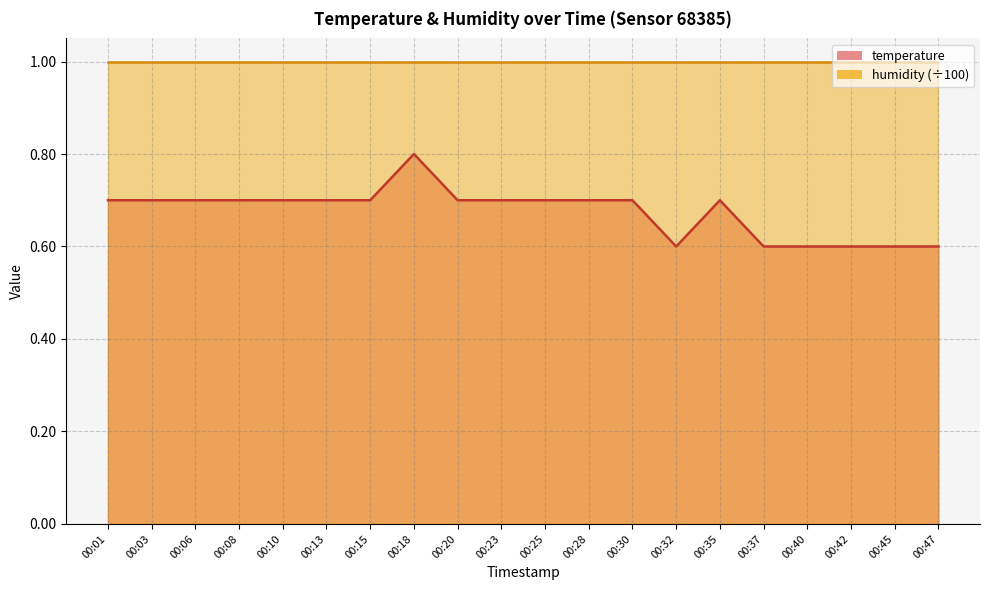

True or false: the data shows 0.6 at 00:42.

True